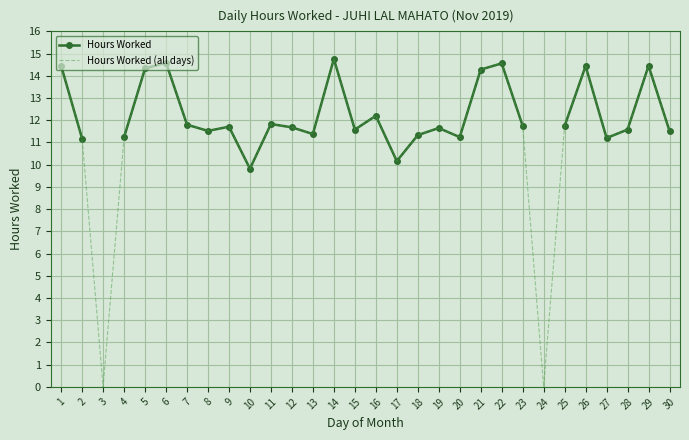

What is the minimum value for Hours Worked?

9.8